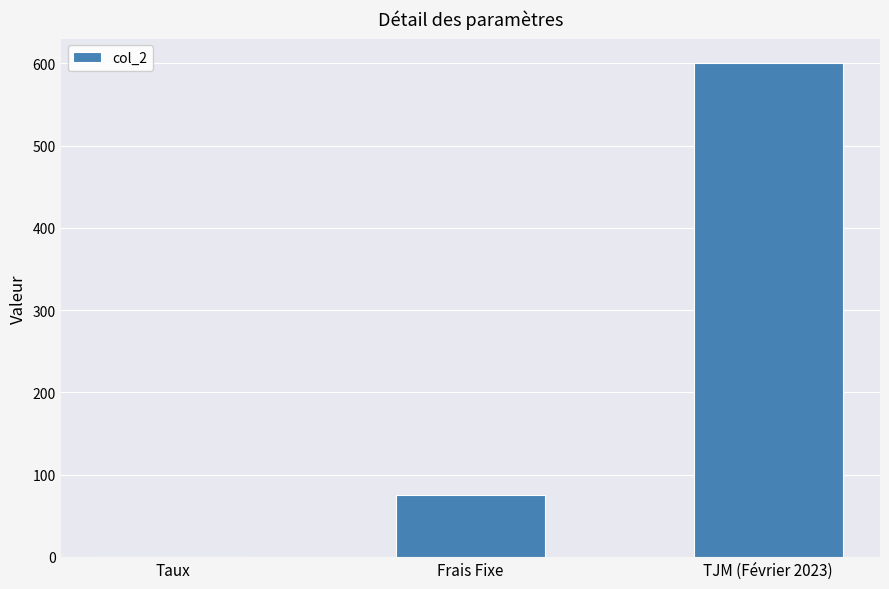

What is the maximum value shown in the chart?

600.0